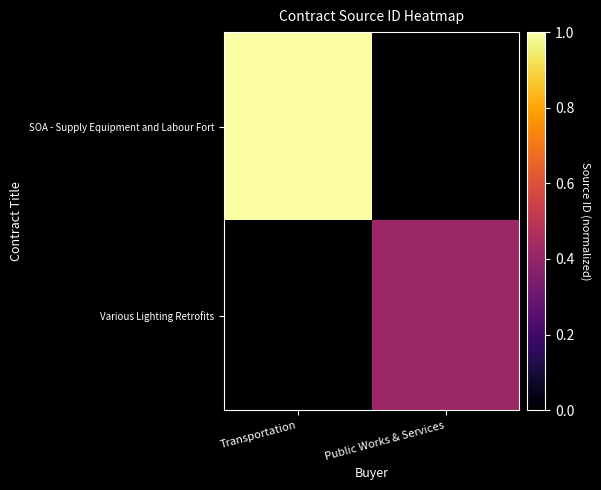

Reading left to right, extract all data points from this chart.

SOA - Supply Equipment and Labour Fort: Transportation=1.0	Public Works & Services=0.0
Various Lighting Retrofits: Transportation=0.0	Public Works & Services=0.4